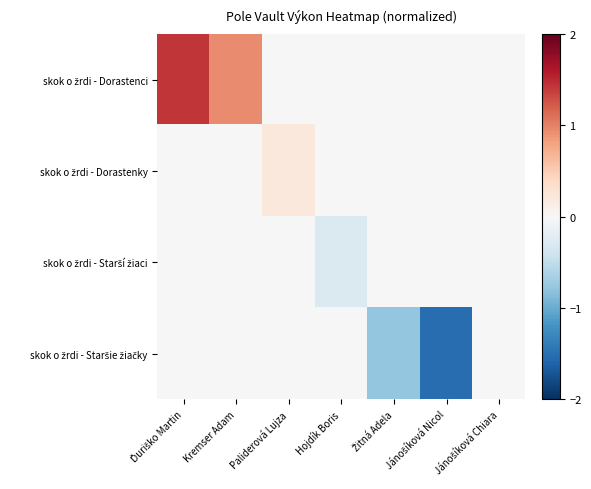

How many series are shown in this chart?

4